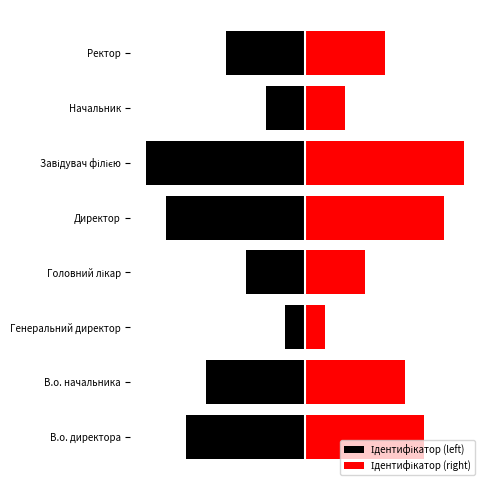

What is the minimum value shown in the chart?

-8